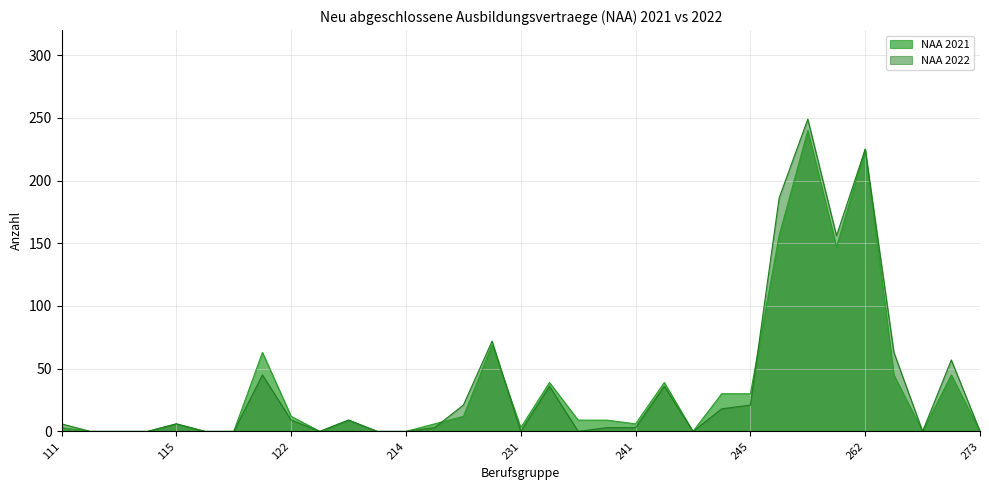

Reading left to right, extract all data points from this chart.

NAA 2021: 3	0	0	0	6	0	0	63	12	0	9	0	0	6	12	69	3	39	9	9	6	39	0	30	30	156	240	147	225	45	0	45	0
NAA 2022: 6	0	0	0	6	0	0	45	9	0	9	0	0	3	21	72	0	36	0	3	3	36	0	18	21	186	249	156	225	63	0	57	0